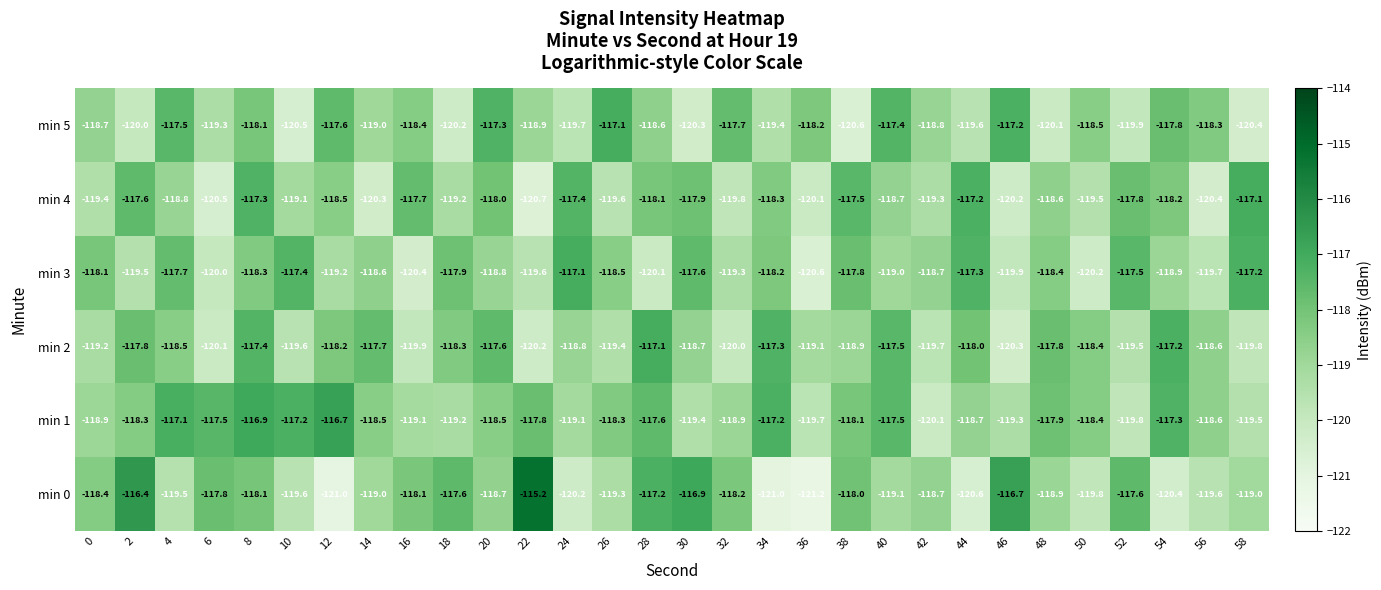

Which series has the largest total across all categories?

min 1